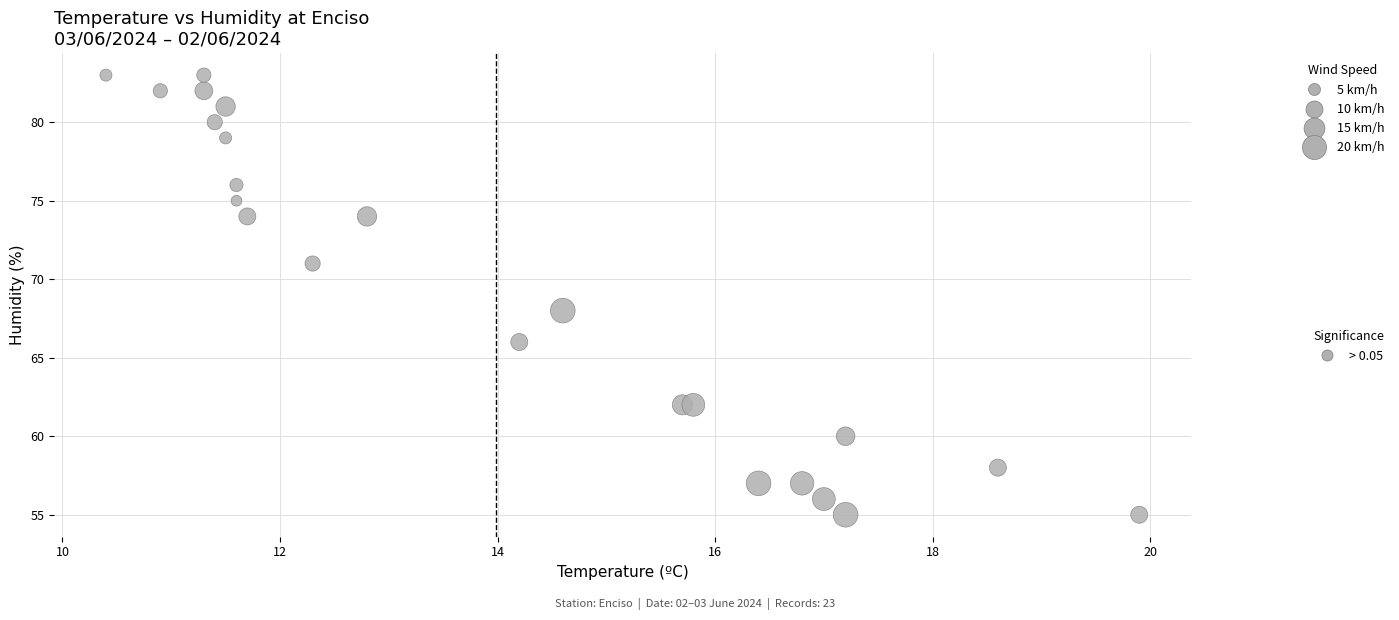

What Y value in the scatter plot is closest to 69?

68